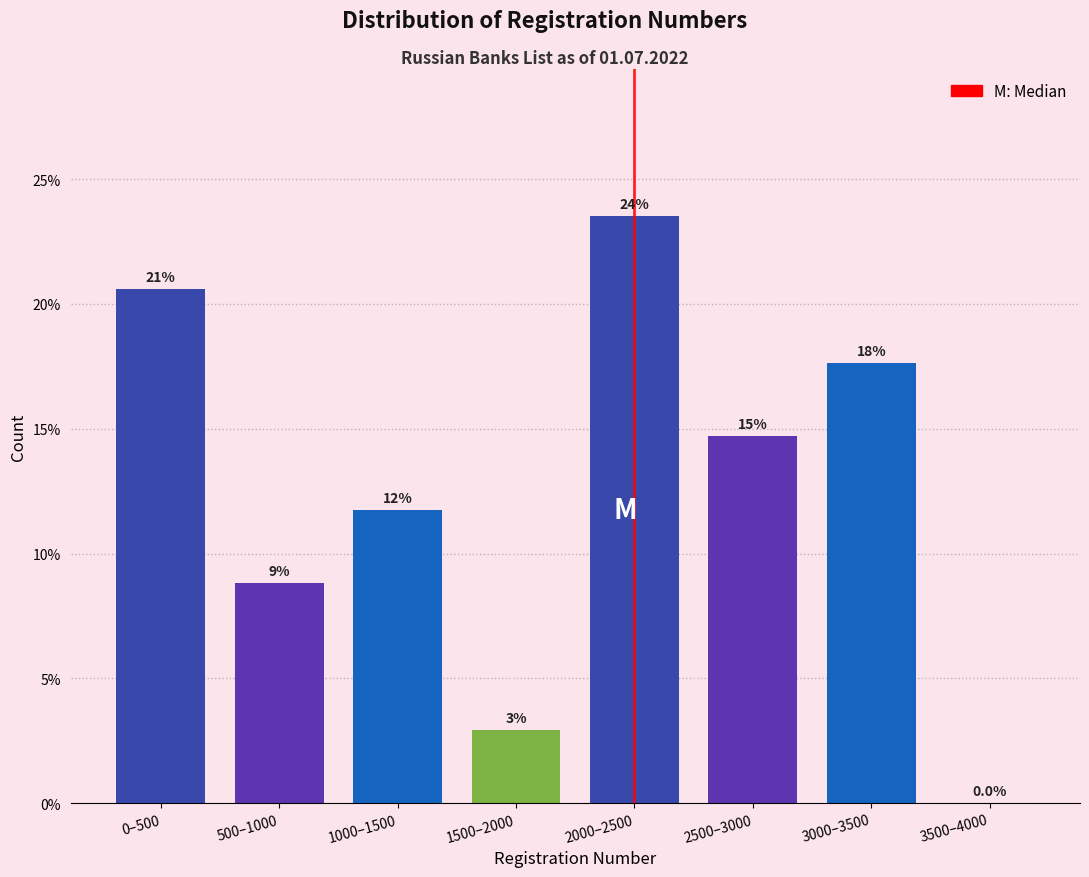

Are the bars horizontal?

No